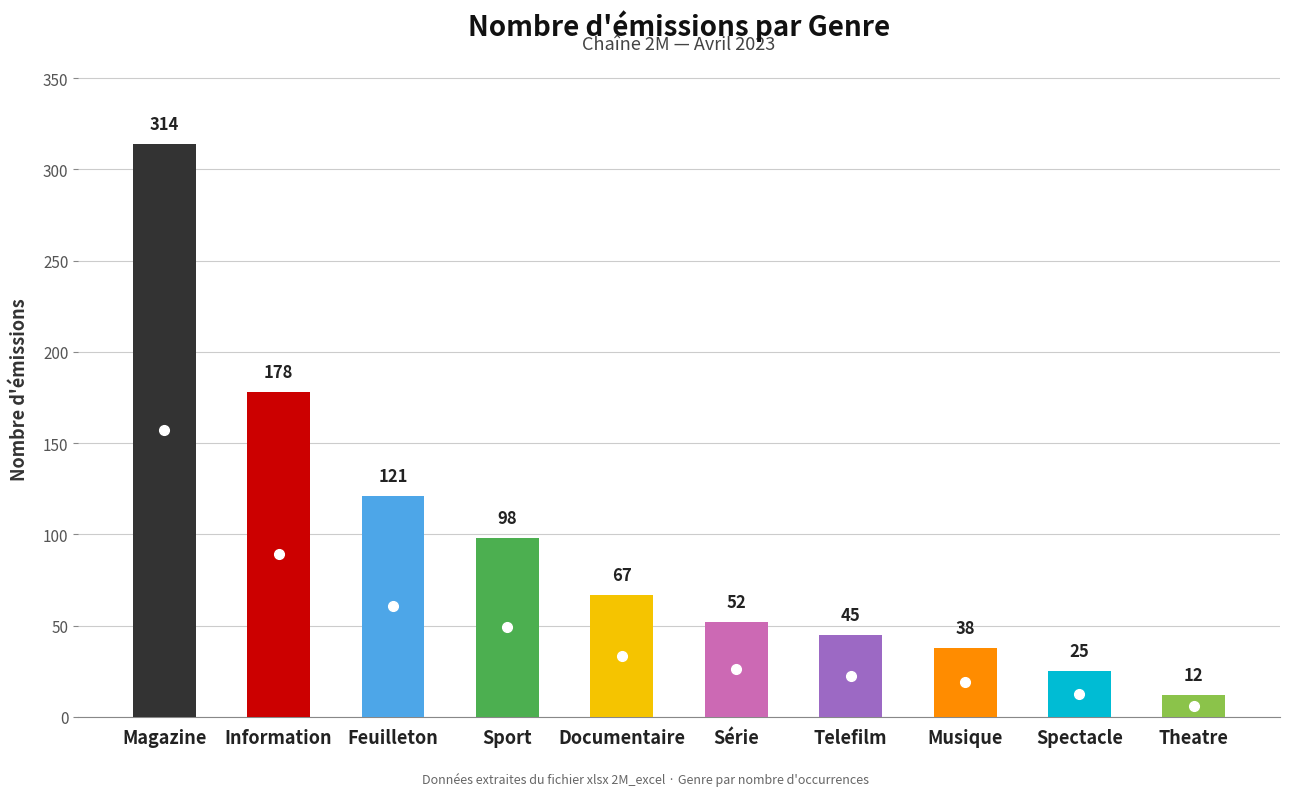

What is the ratio of the value at Information to the value at Feuilleton?

1.5